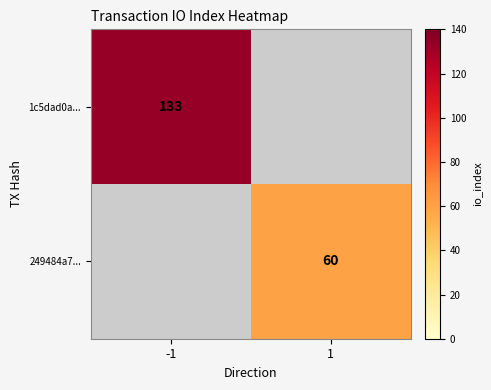

Is it true that 1c5dad0a... equals 133 at -1?

True